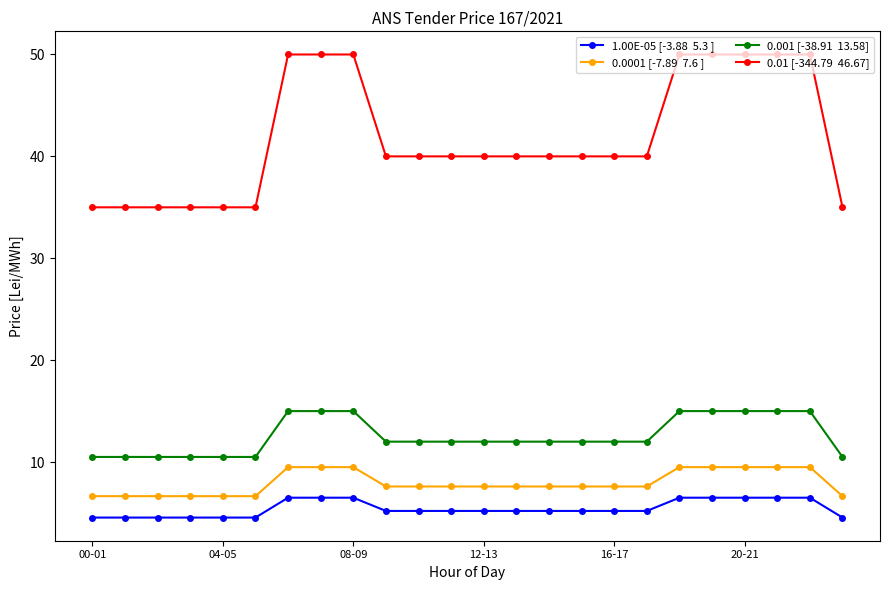

What is the maximum value shown in the chart?

50.0